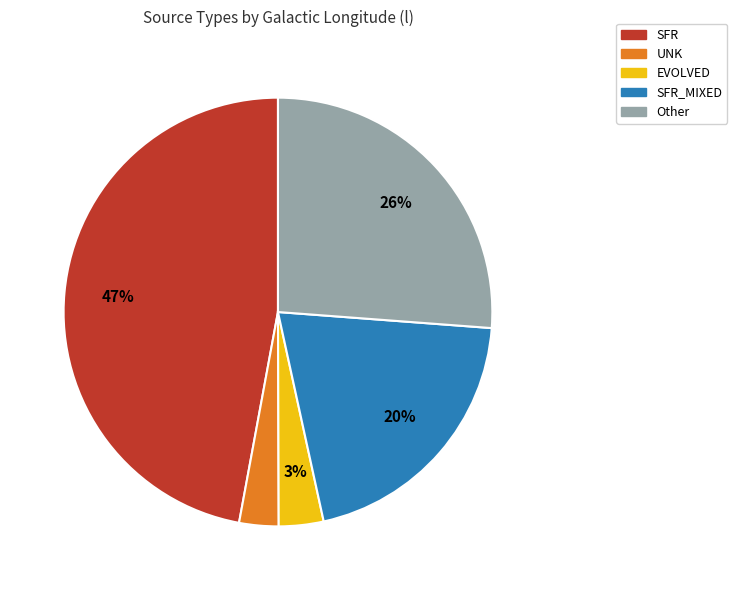

Is there any slice that represents more than half of the pie?

No